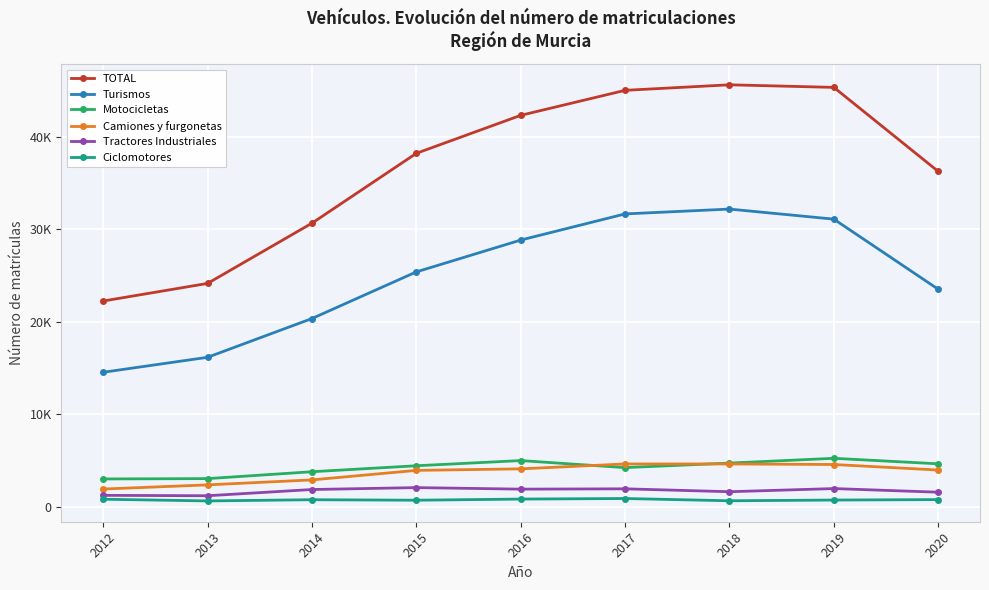

Where is Camiones y furgonetas nearest to the value 3286?

2014